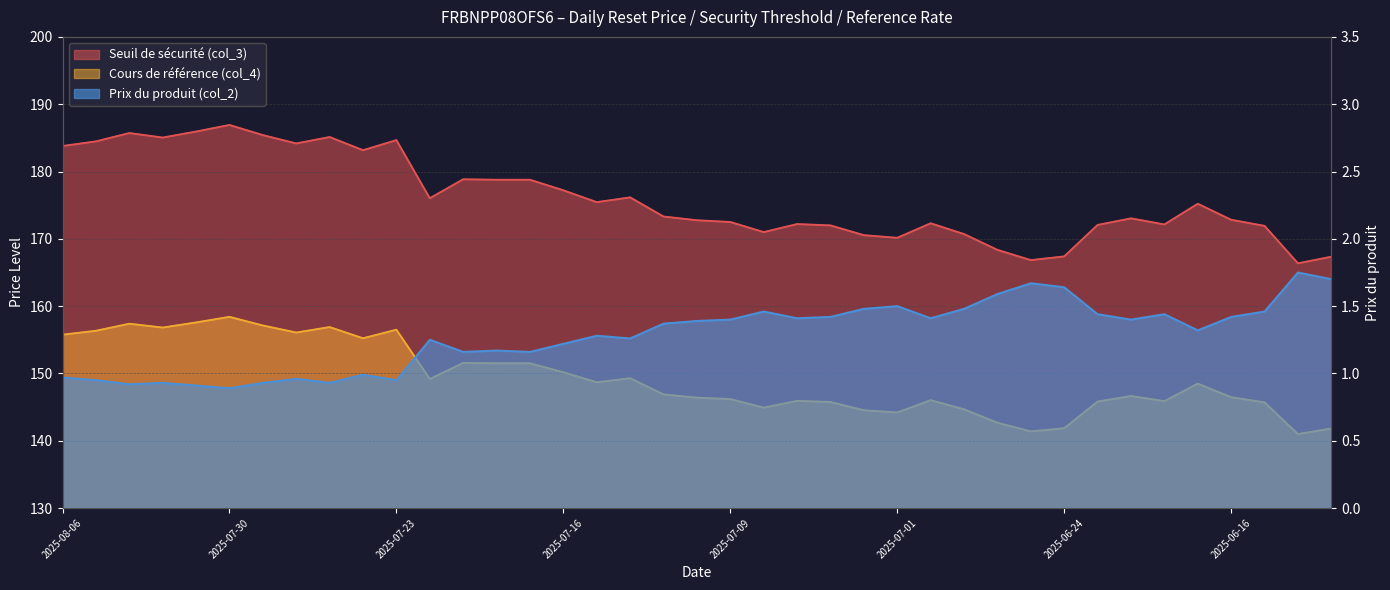

What is the difference between the maximum and minimum values in the Prix du produit (col_2) series?

0.9